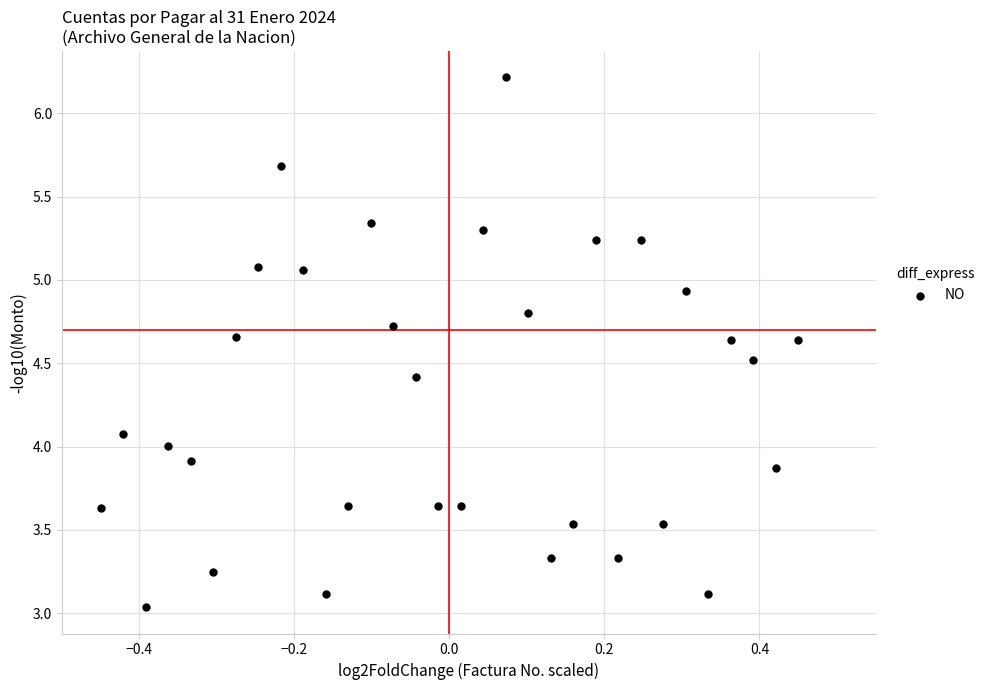

What is the range of X values (max minus min)?

0.9